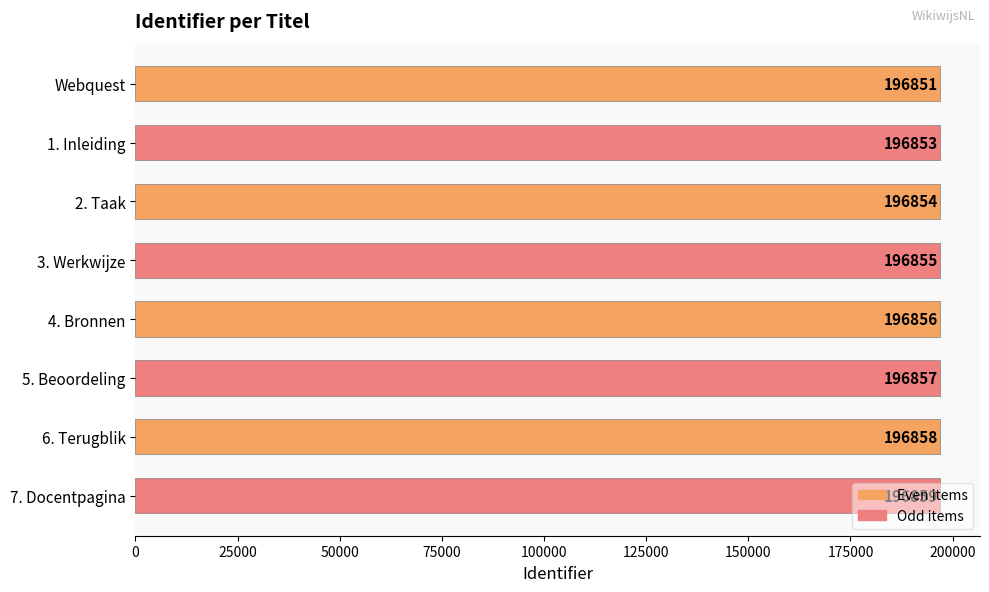

What is the change in value from 1. Inleiding to 5. Beoordeling?

+4